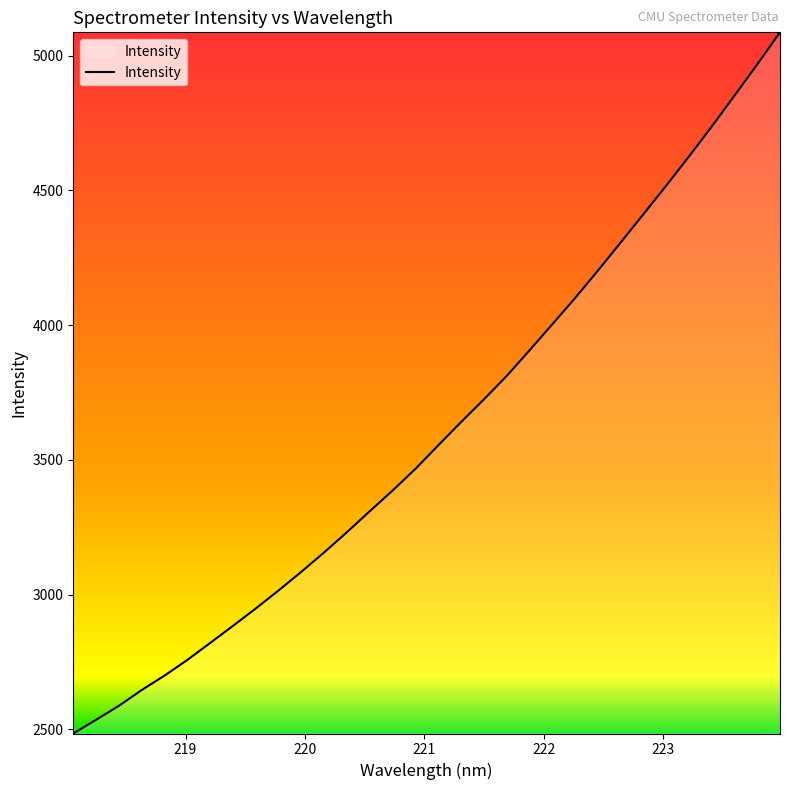

What is the greatest value displayed?

5086.8